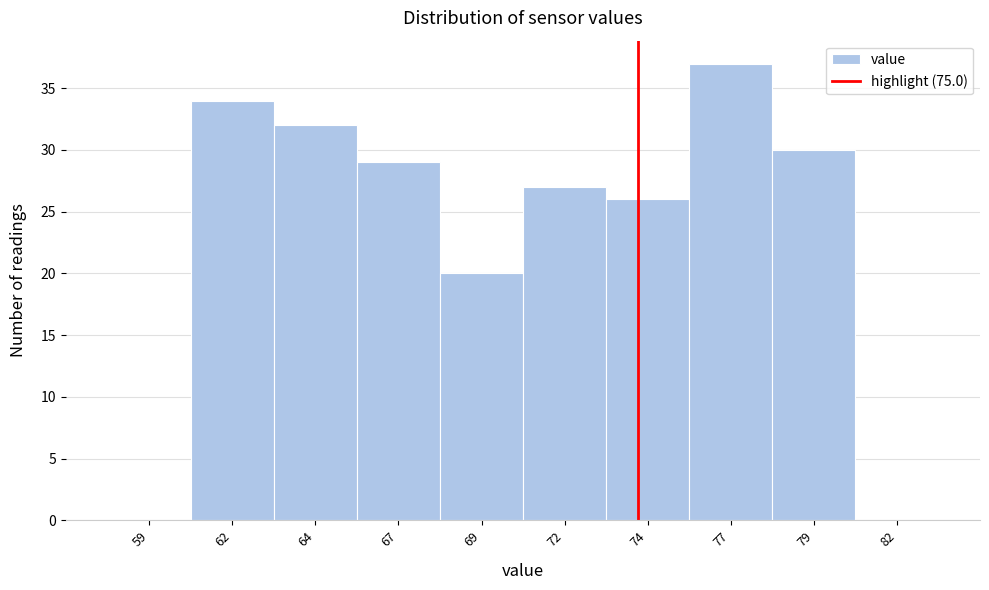

Reading left to right, list all the values displayed in this chart.

59=0	62=34	64=32	67=29	69=20	72=27	74=26	77=37	79=30	82=0